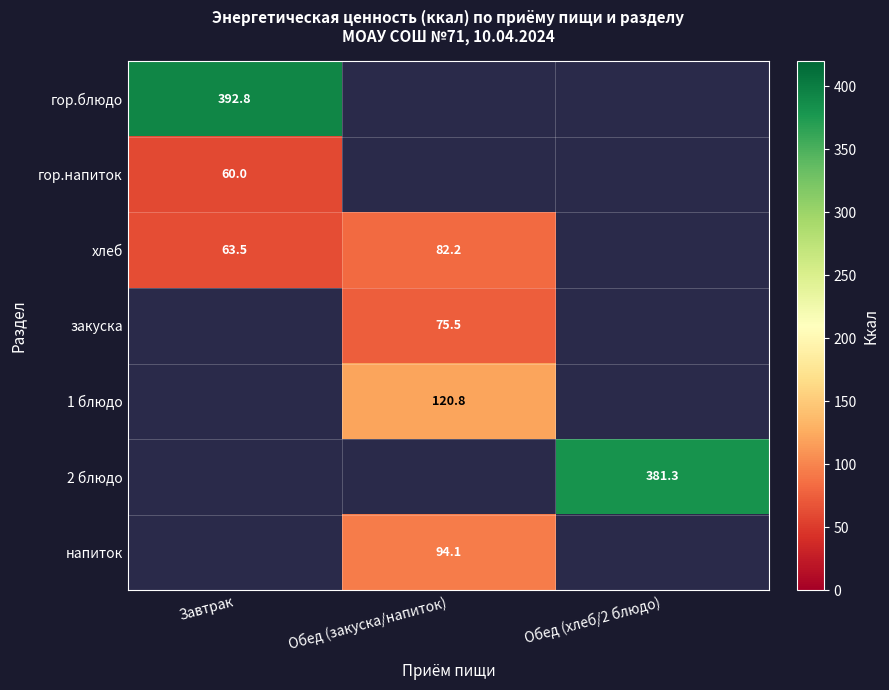

At which category does the chart reach its minimum across all series?

Завтрак